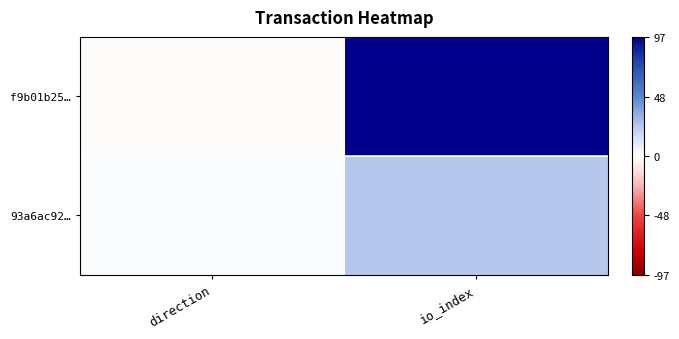

List the series in order of their peak value, highest first.

f9b01b25…, 93a6ac92…